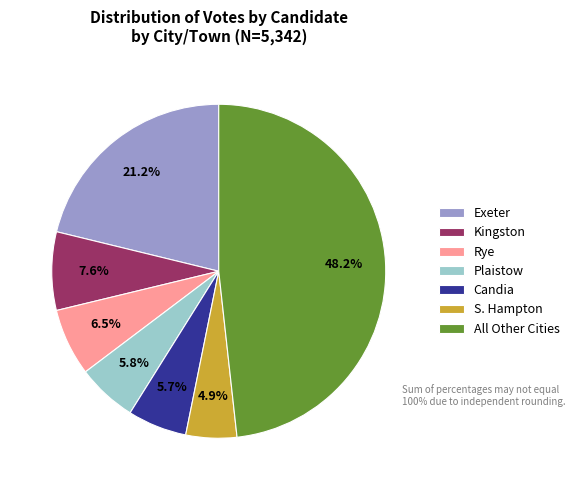

Is the sum of S. Hampton and Exeter greater than half?

No